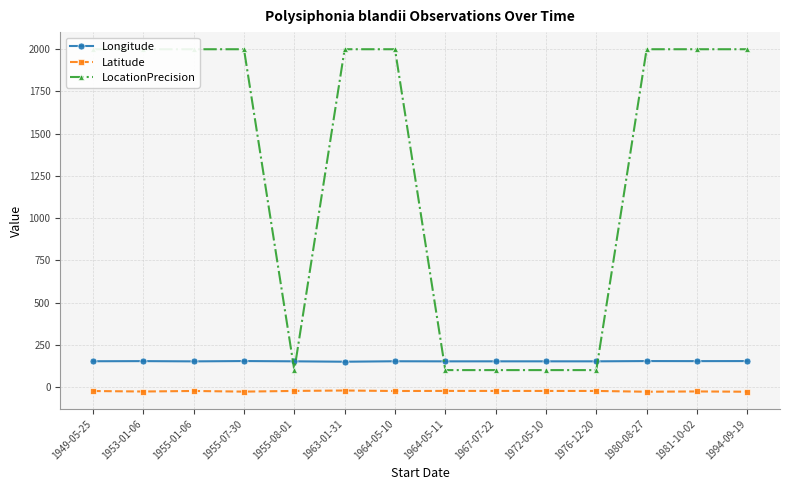

Reading left to right, list all the values displayed in this chart.

Longitude: 152.4	153.1	151.7	153.5	152.0	149.6	152.3	151.8	151.9	151.9	151.9	153.5	153.1	153.5
Latitude: -23.9	-26.8	-23.6	-27.4	-23.3	-20.9	-23.8	-23.2	-23.3	-23.4	-23.4	-28.1	-26.4	-28.1
LocationPrecision: 2000.0	2000.0	2000.0	2000.0	100.0	2000.0	2000.0	100.0	100.0	100.0	100.0	2000.0	2000.0	2000.0